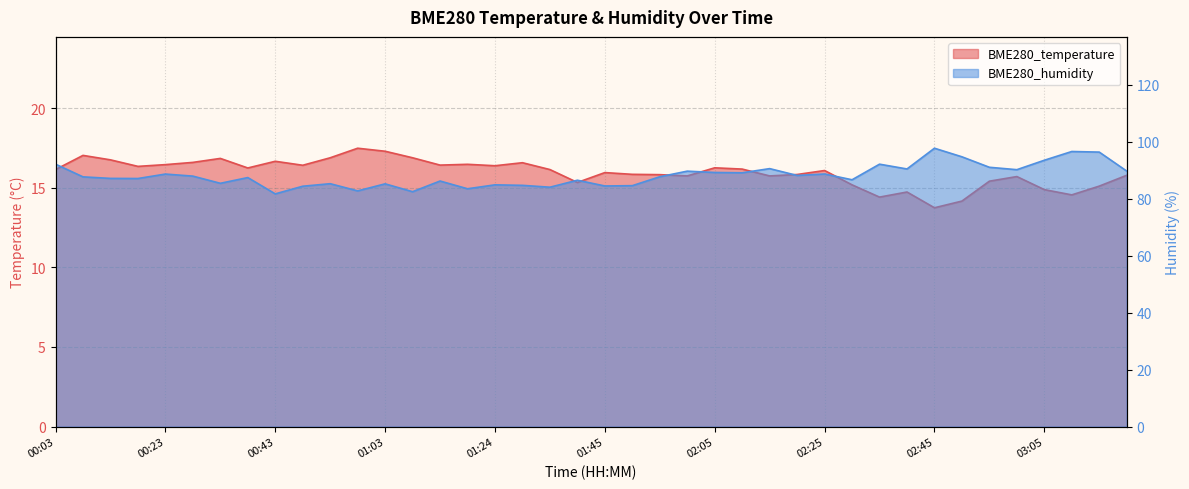

Reading left to right, extract all data points from this chart.

BME280_temperature: 16.1	17.0	16.8	16.3	16.4	16.6	16.8	16.2	16.7	16.4	16.9	17.5	17.3	16.9	16.4	16.5	16.4	16.6	16.1	15.3	15.9	15.8	15.8	15.7	16.2	16.2	15.7	15.8	16.1	15.2	14.4	14.7	13.7	14.2	15.4	15.7	14.9	14.6	15.1	15.8
BME280_humidity: 92.1	87.6	87.1	87.1	88.6	87.9	85.4	87.4	81.7	84.3	85.2	82.7	85.2	82.4	86.2	83.5	84.8	84.7	84.0	86.5	84.4	84.5	87.7	89.6	89.2	89.1	90.5	88.1	88.6	86.6	92.1	90.4	97.7	94.7	91.0	90.2	93.5	96.5	96.3	89.7